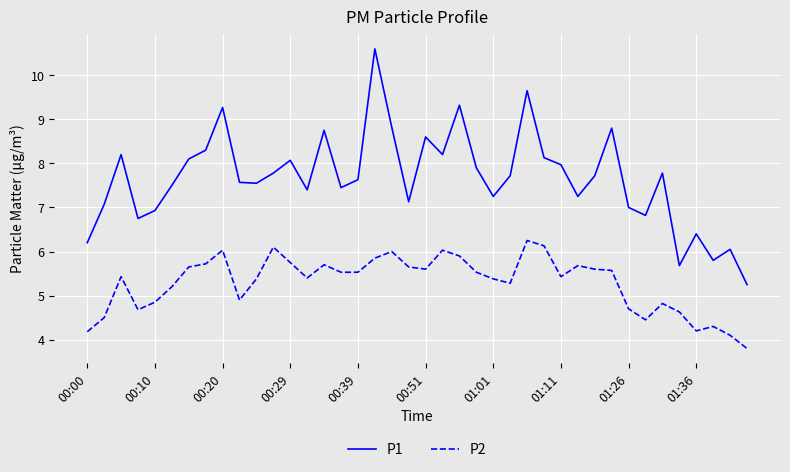

Which series has the widest spread of values?

P1